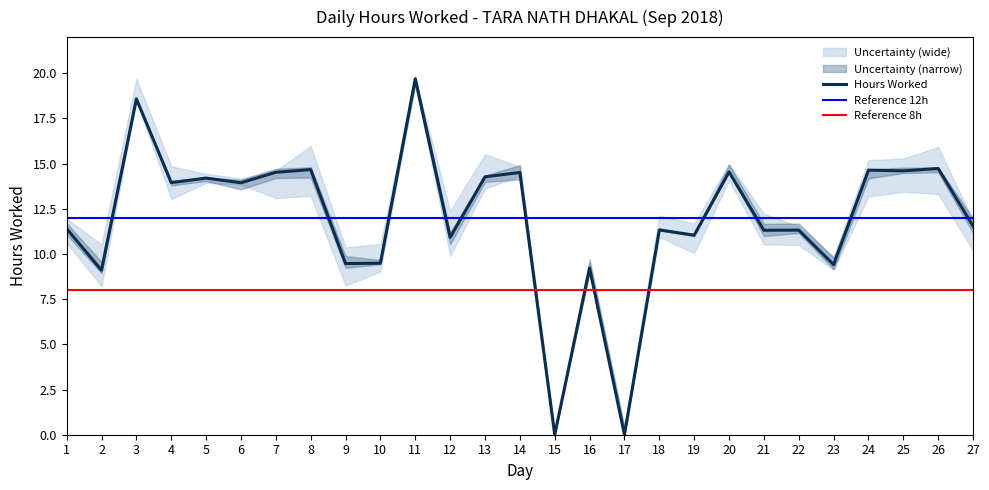

What is the ratio of the value at 18 to the value at 1?

1.0